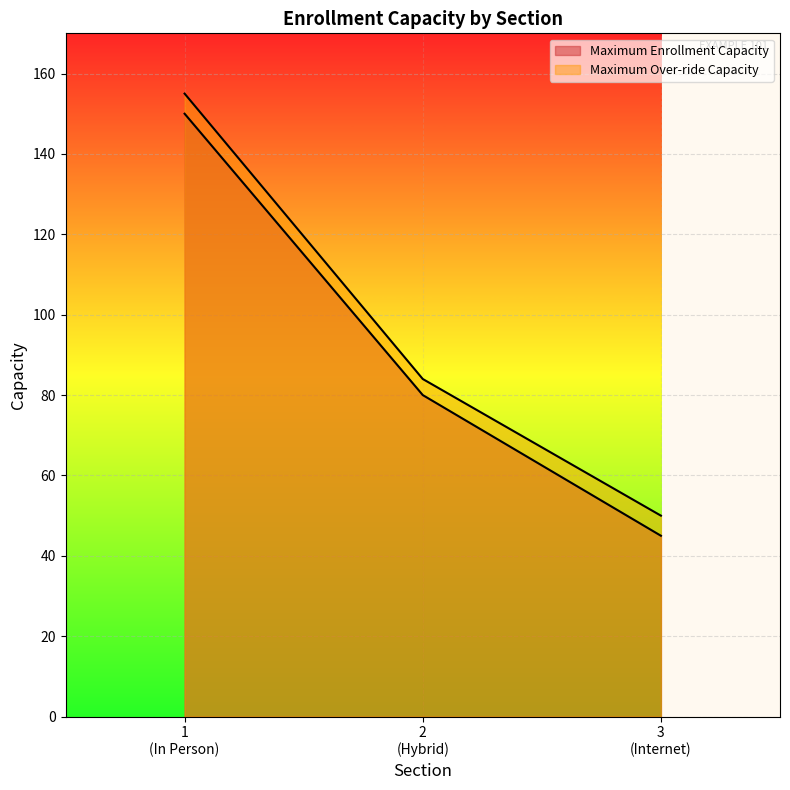

What are all the series names shown in the legend?

Maximum Enrollment Capacity, Maximum Over-ride Capacity